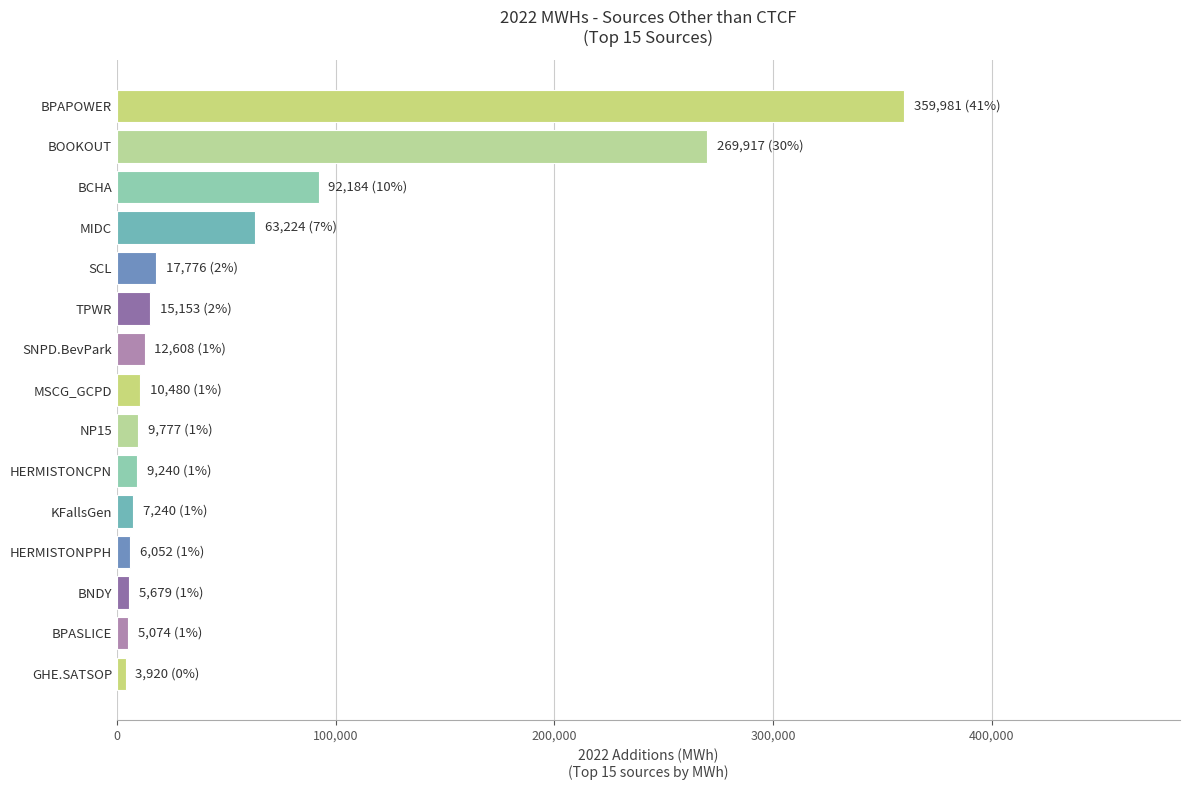

How many bars are there in total?

15